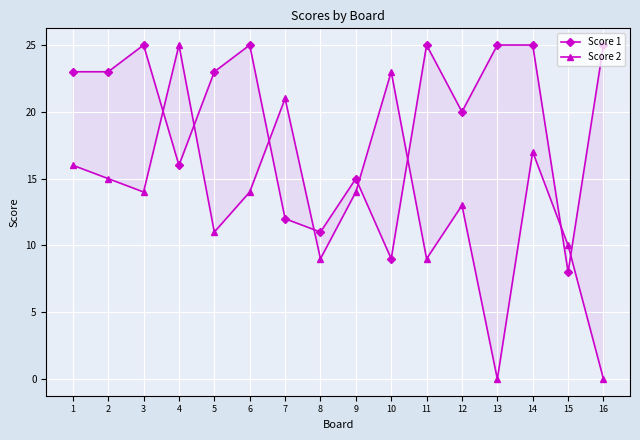

At which category is the sum across all series the highest?

14